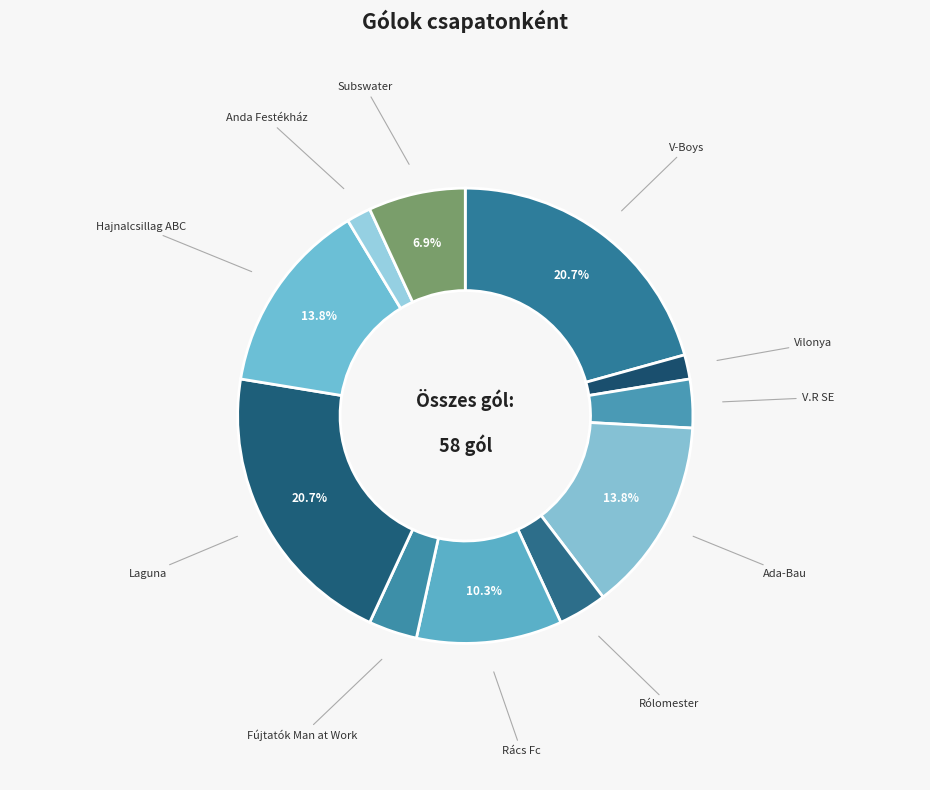

Does V-Boys represent more than half of the total?

No